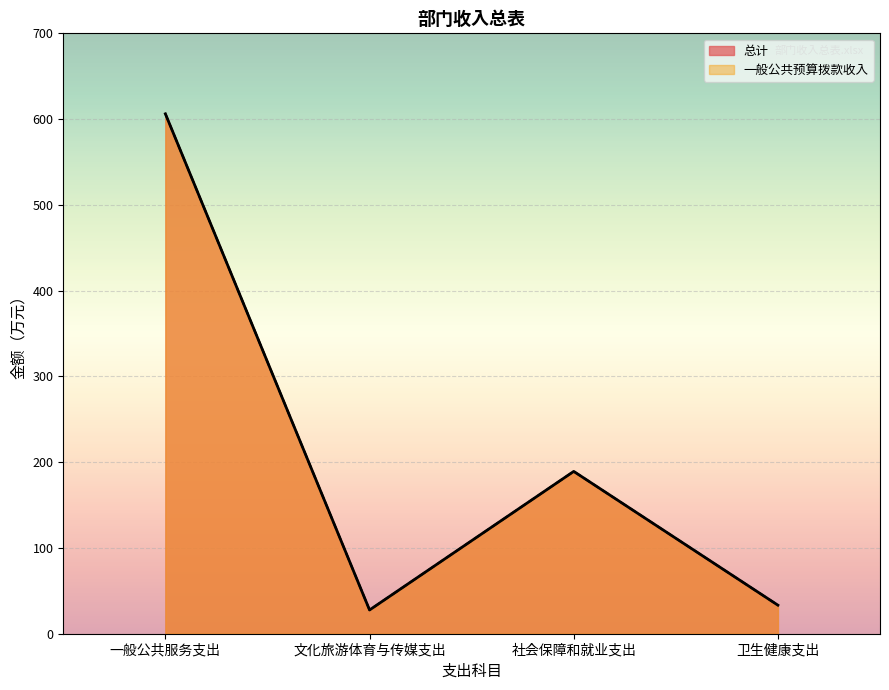

What is the average value of the 一般公共预算拨款收入 series?

214.1